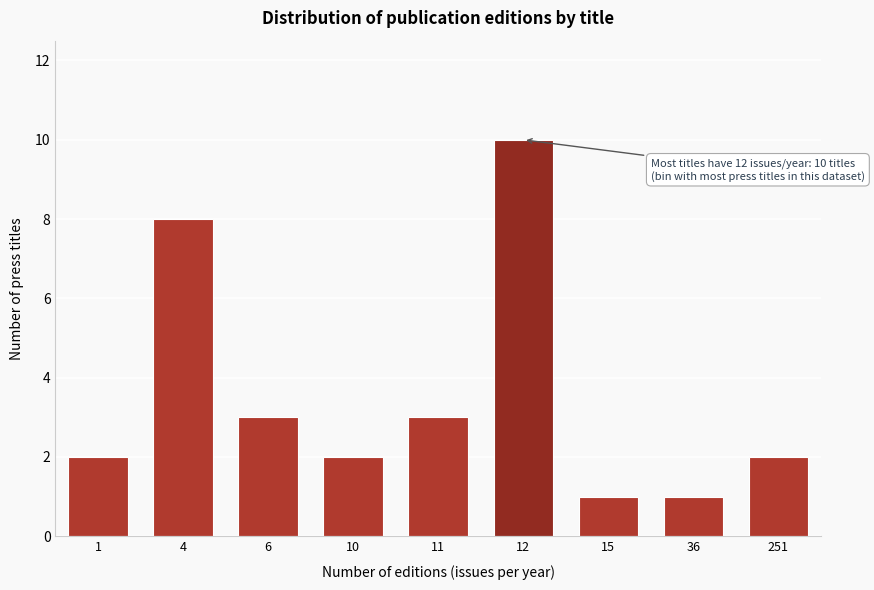

Reading left to right, transcribe all the data shown in this chart.

1=2	4=8	6=3	10=2	11=3	12=10	15=1	36=1	251=2